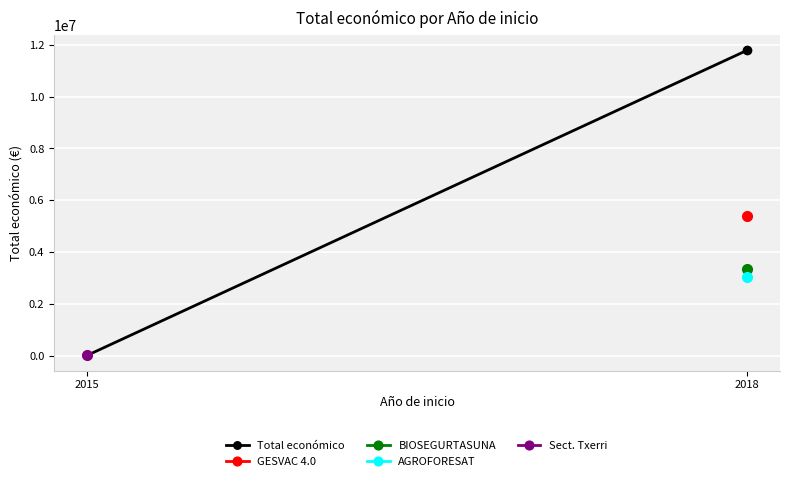

Reading right to left, transcribe all the data shown in this chart.

2018=11784423	2015=19950